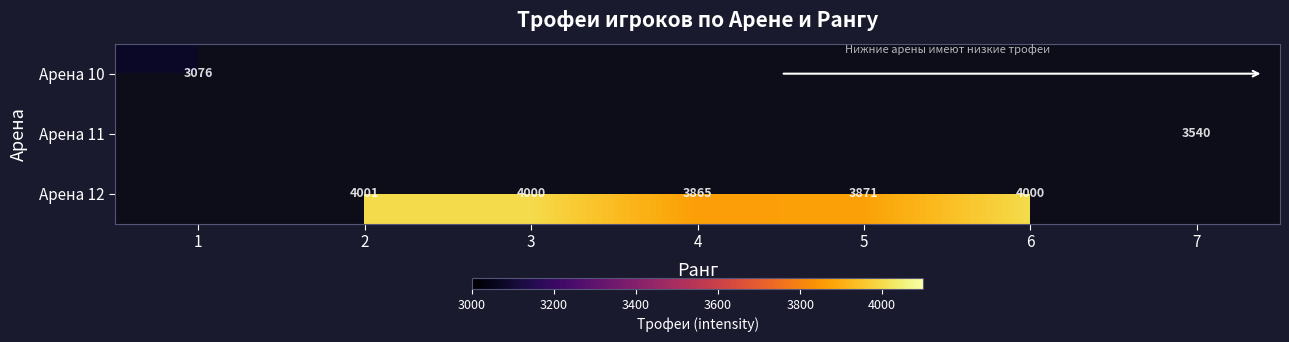

Count the number of categories in the chart.

7